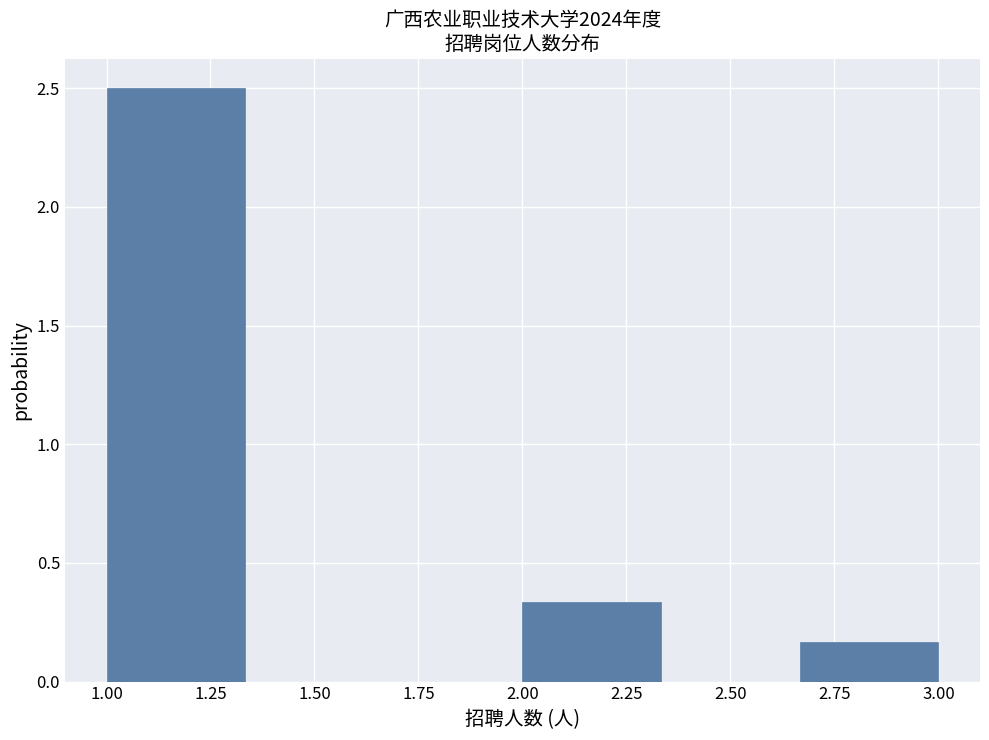

What is the height of the bar covering 1.00 to 1.35 on the x-axis? Neither the bar edges nor the heights are printed on the chart, so give them approximately, as read against the axes.

2.50